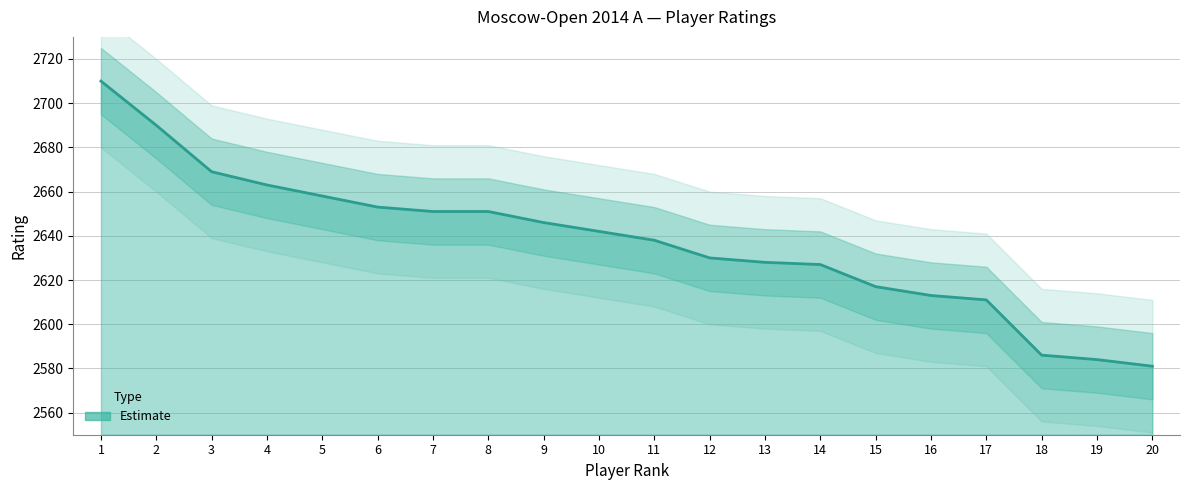

What is the ratio of the value at 5 to the value at 6?

1.0